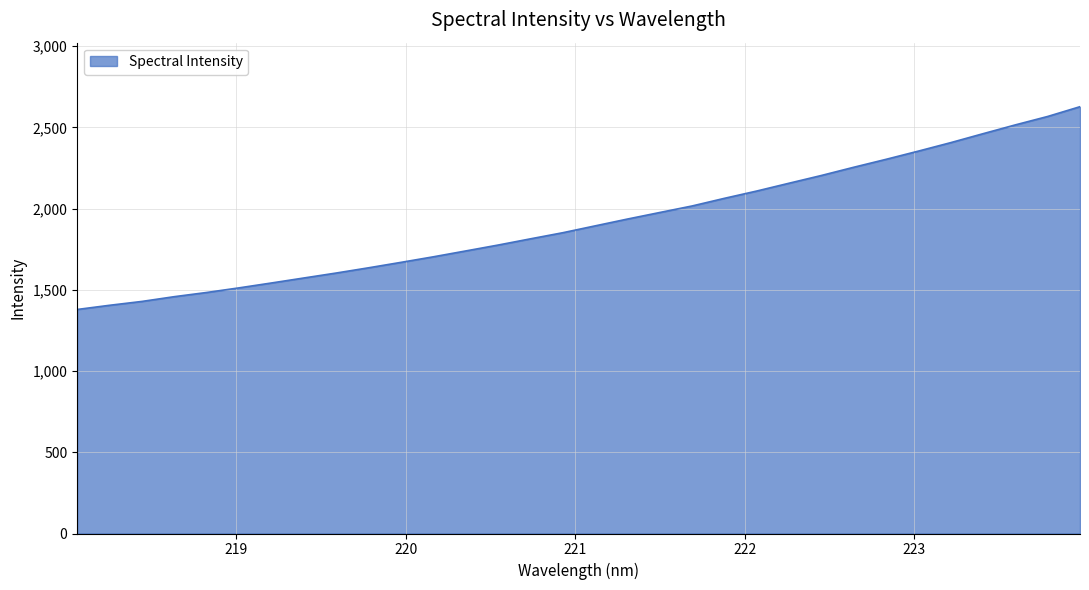

What is the smallest value displayed?

1379.3